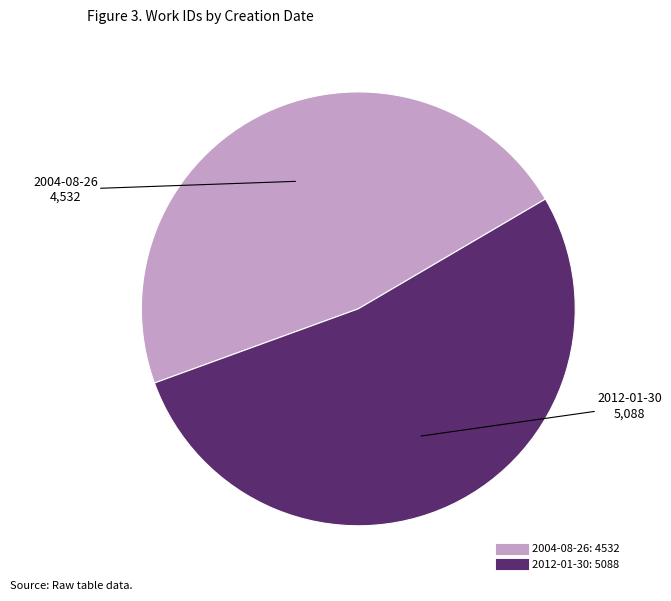

Is the sum of 2004-08-26 and 2012-01-30 greater than half?

Yes